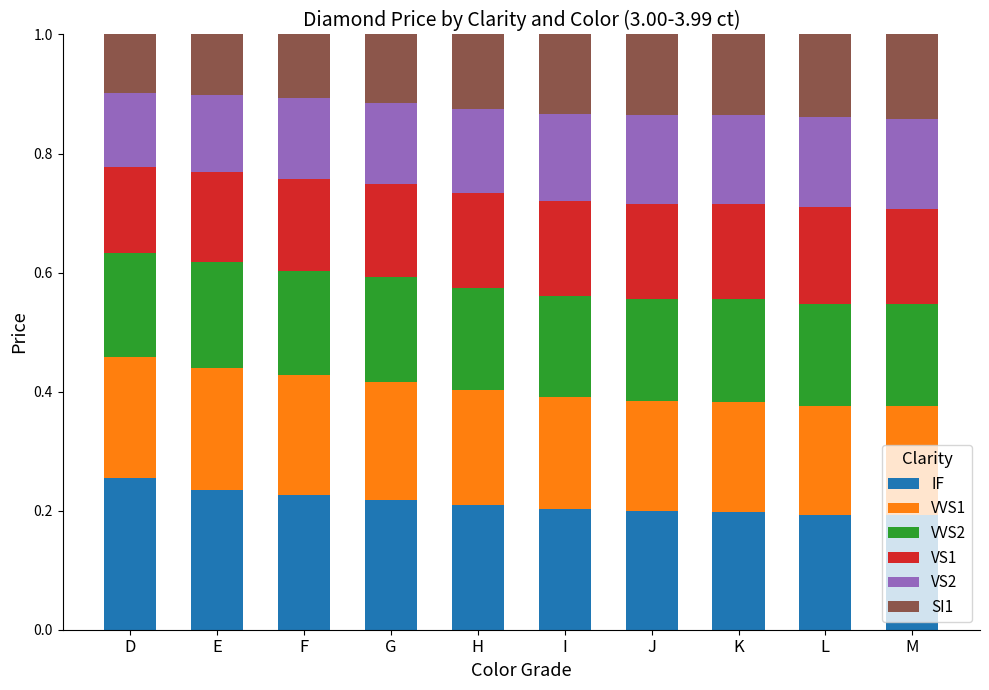

Which category has the highest value in the IF series?

D